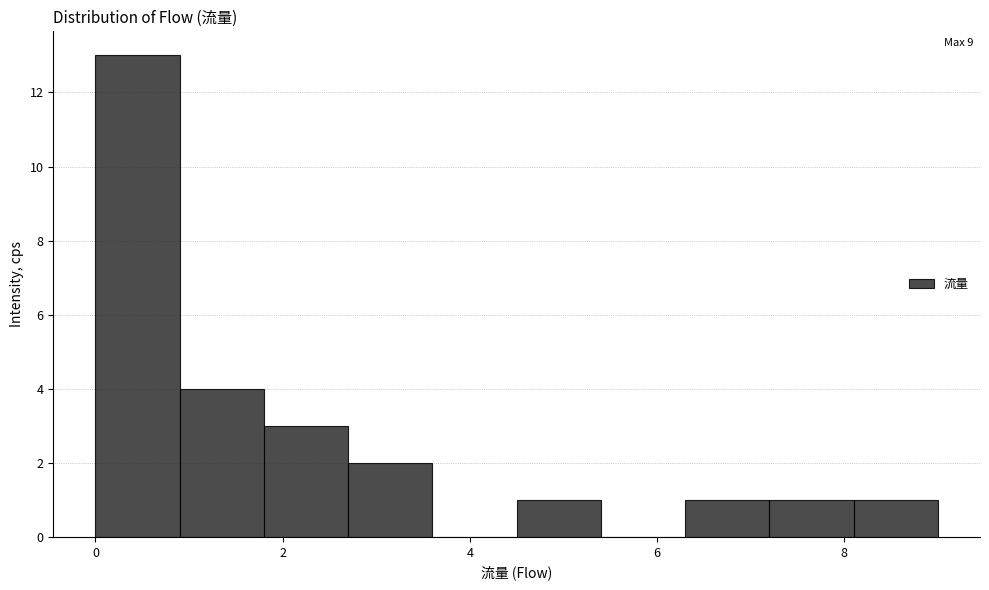

Which range on the x-axis has the tallest bar?

0.0 to 0.9